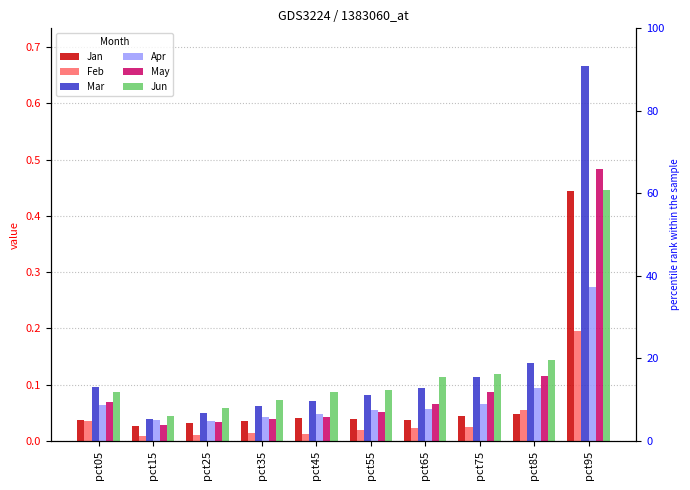

Rank the categories by Jun value from highest to lowest.

pct95, pct85, pct75, pct65, pct55, pct05, pct45, pct35, pct25, pct15